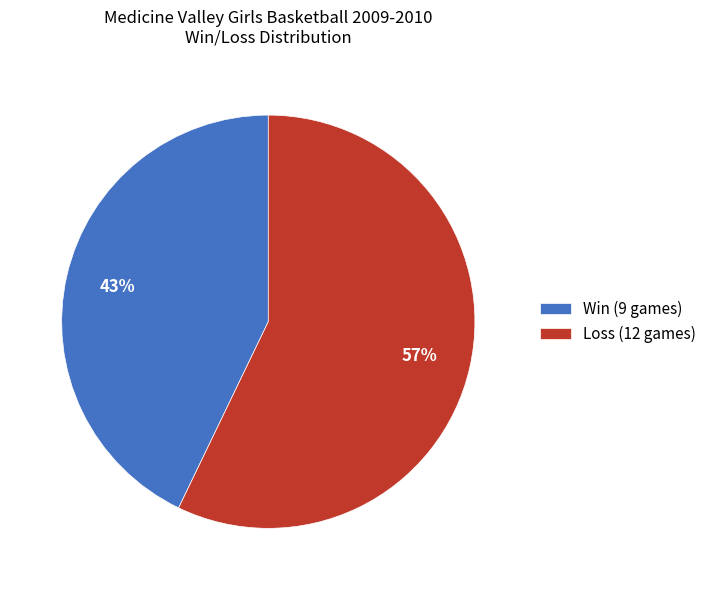

What percentage is the Win (9 games) slice, to the nearest percent?

43%